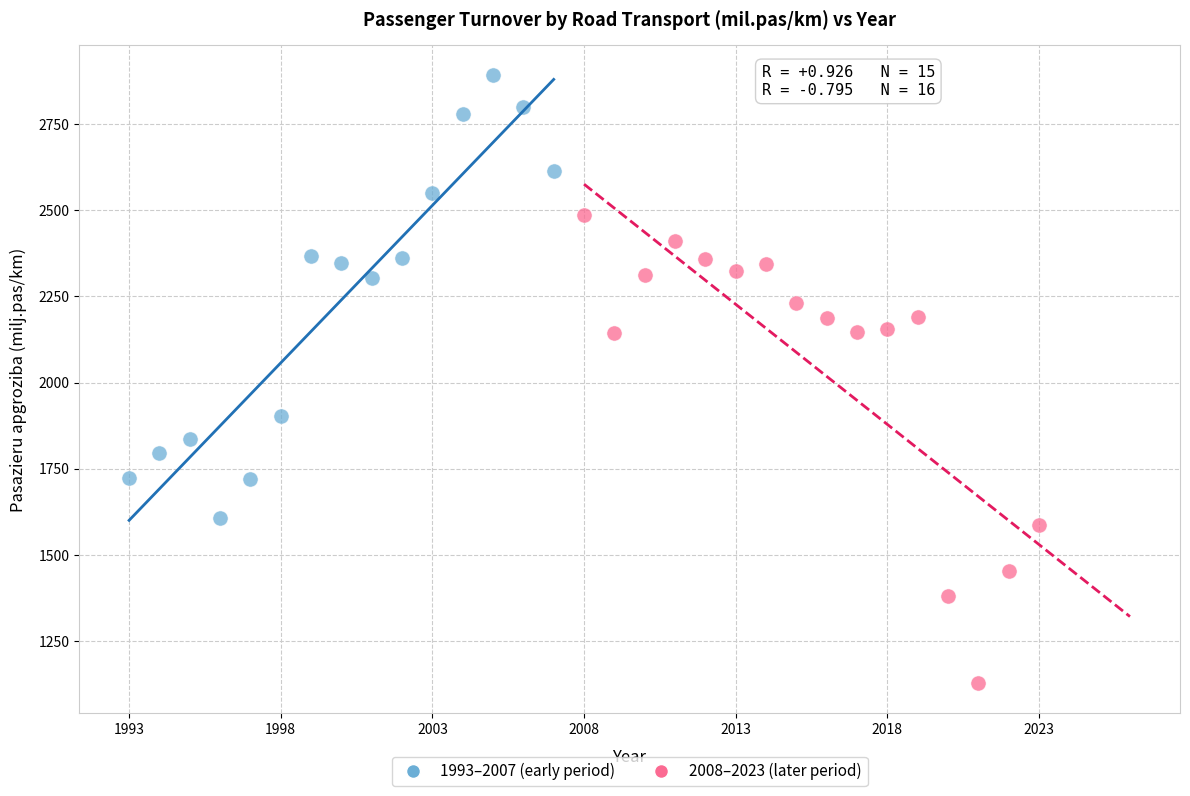

Which series reaches the maximum Y coordinate?

1993–2007 (early period)